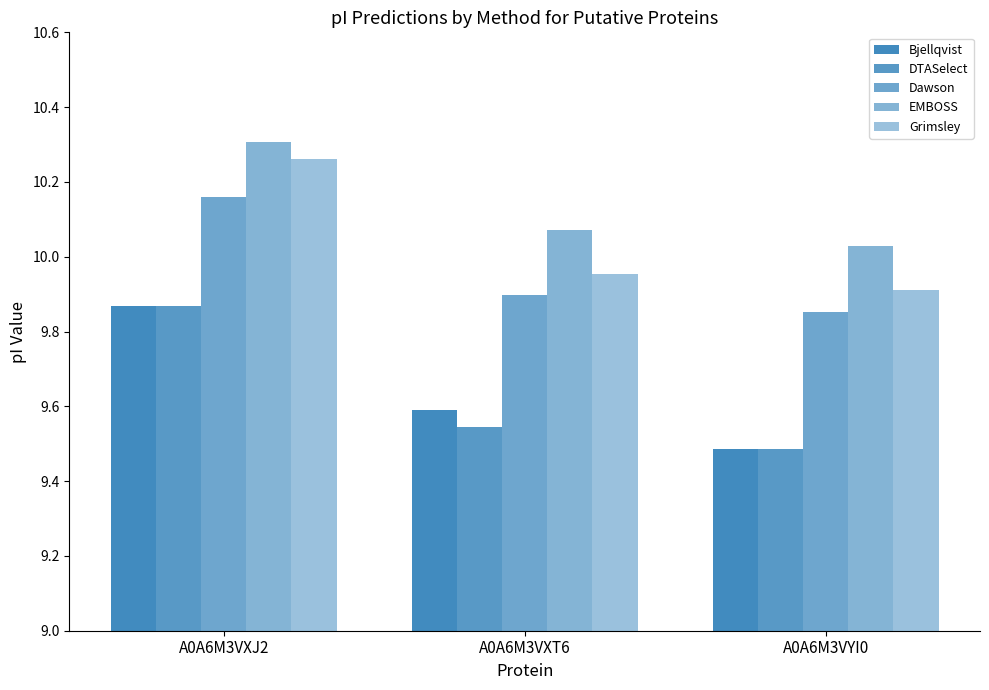

What is the difference between the highest and lowest values at A0A6M3VXT6?

0.5